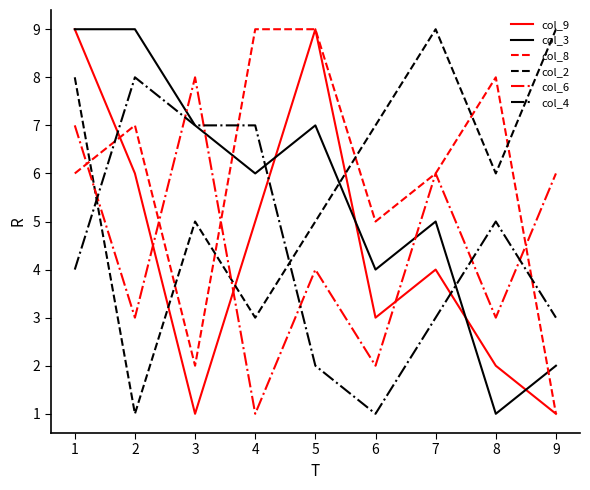

Rank the series at 4 from highest to lowest value.

col_8, col_4, col_3, col_9, col_2, col_6